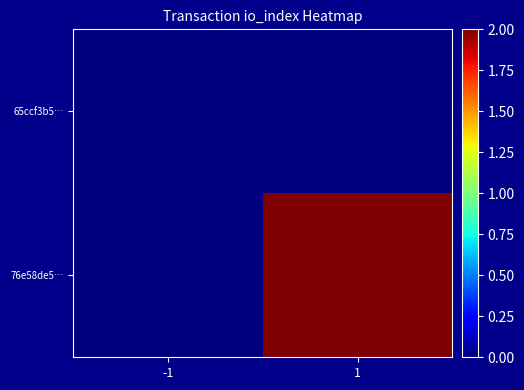

Between 1 and -1, which is larger?

1